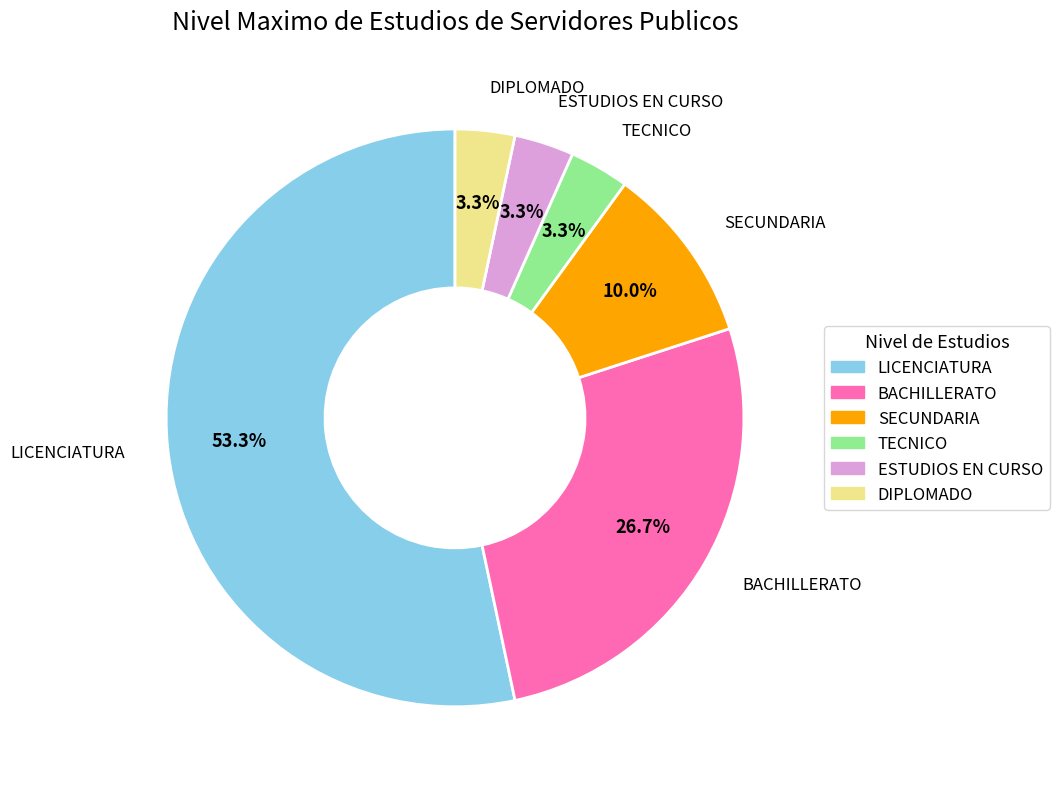

Which category accounts for the majority?

LICENCIATURA